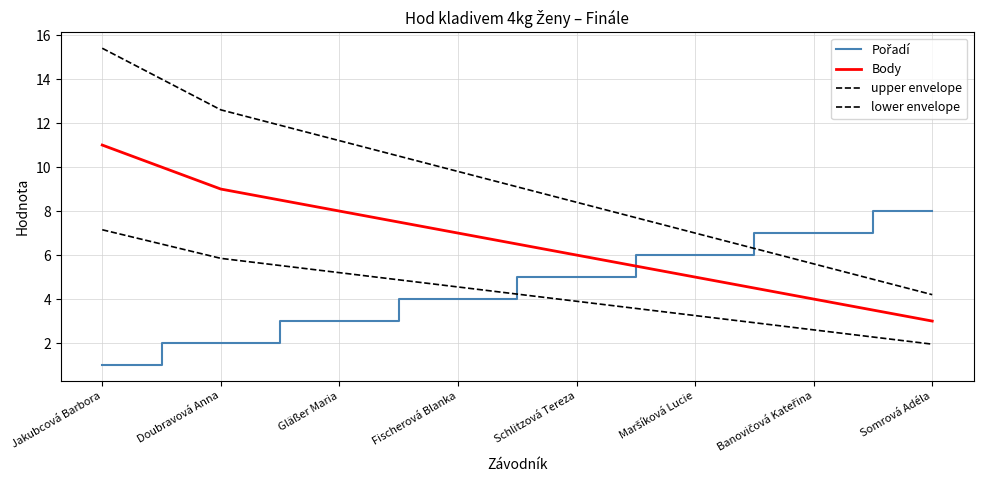

What is the difference between the lower envelope values at Banovičová Kateřina and Somrová Adéla?

0.6